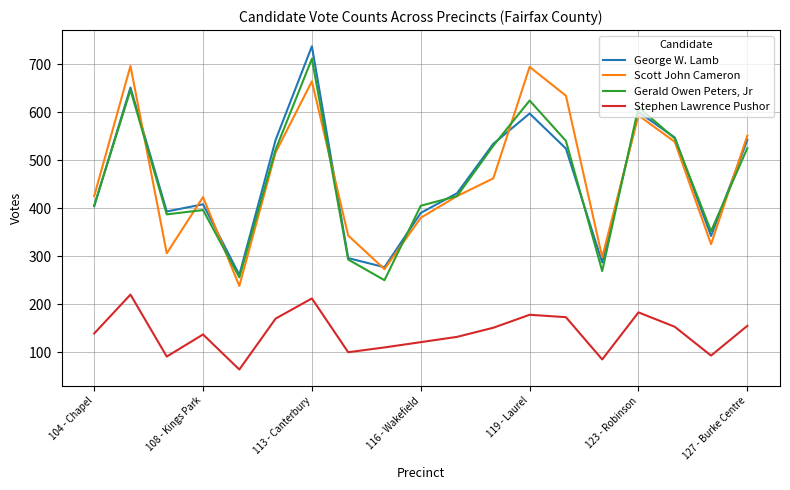

What is the lowest value of the Gerald Owen Peters, Jr series?

250